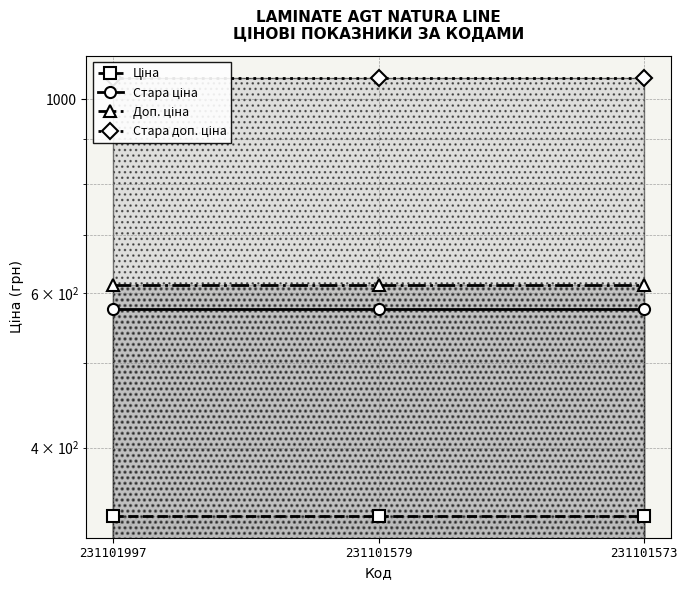

Reading left to right, transcribe all the data shown in this chart.

Ціна: 334.4	334.4	334.4
Стара ціна: 576.6	576.6	576.6
Доп. ціна: 613.0	613.0	613.0
Стара доп. ціна: 1057.2	1057.2	1057.2